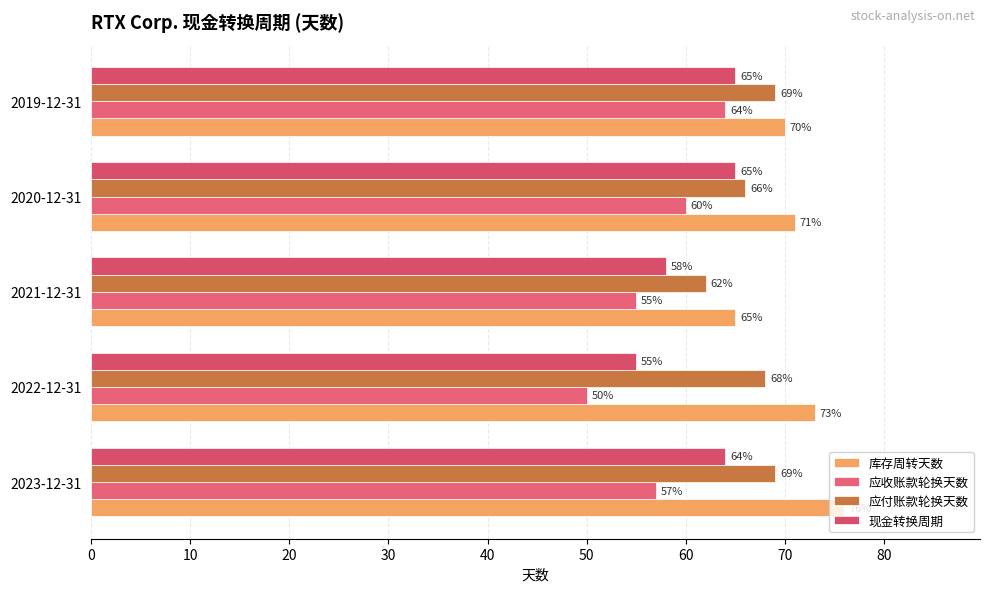

Which category has the lowest value in the 库存周转天数 series?

2021-12-31